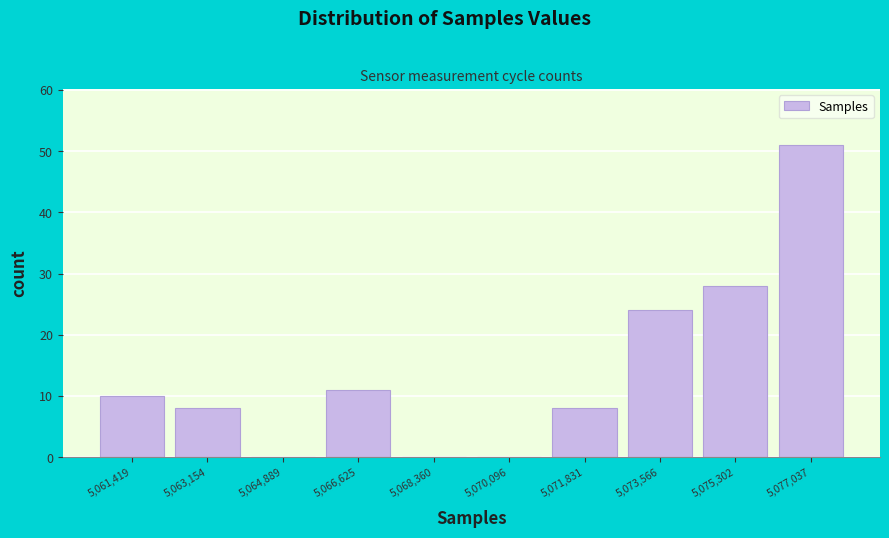

Reading right to left, list all the values displayed in this chart.

5,077,037=51	5,075,302=28	5,073,566=24	5,071,831=8	5,070,096=0	5,068,360=0	5,066,625=11	5,064,889=0	5,063,154=8	5,061,419=10